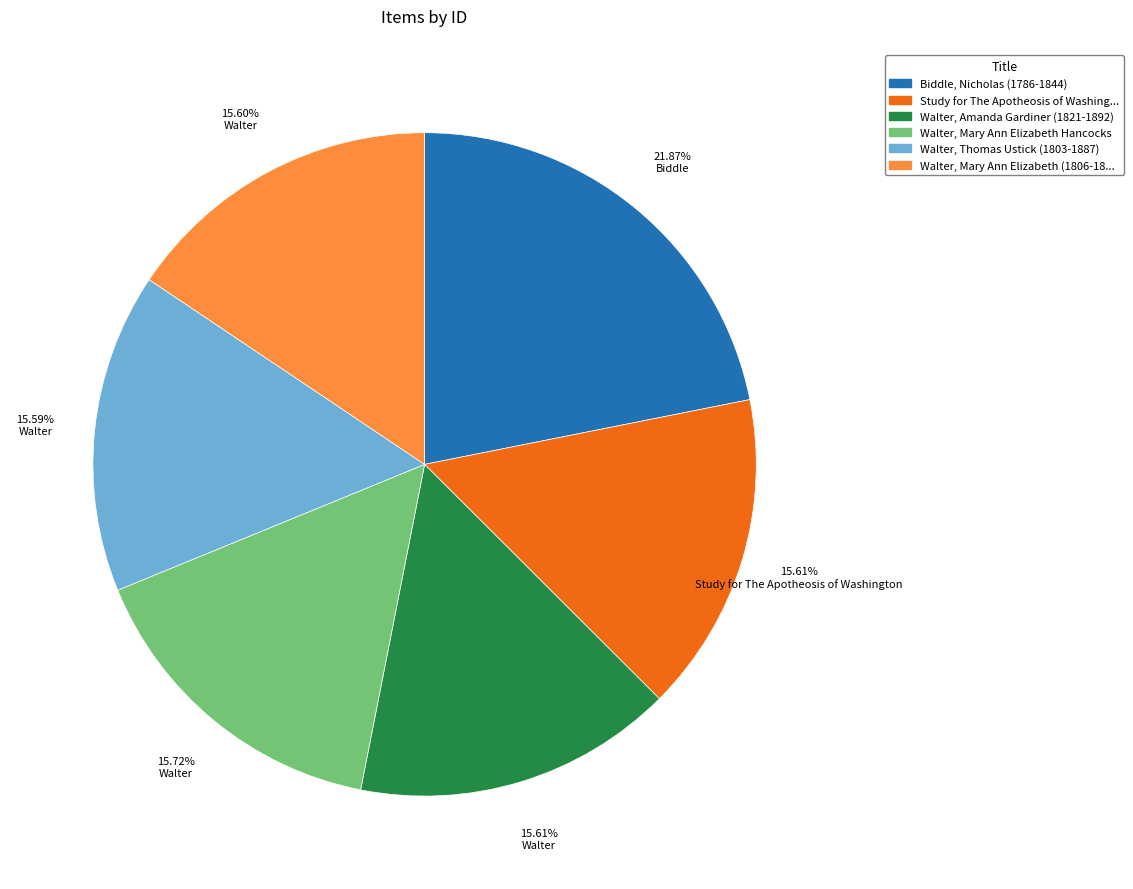

Does any single category account for the majority?

No